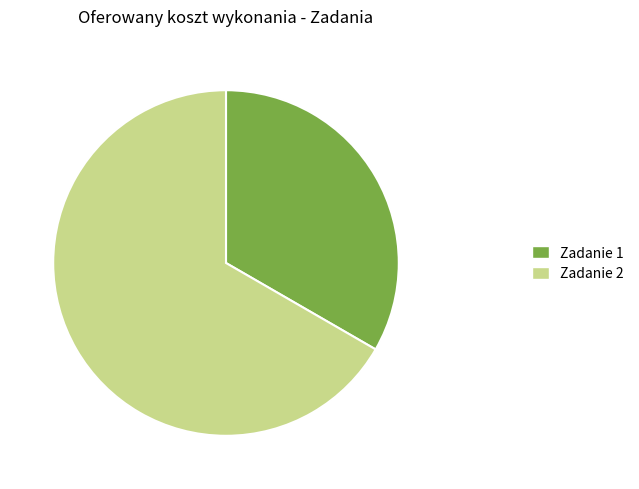

Rank the categories by value from highest to lowest.

Zadanie 2, Zadanie 1